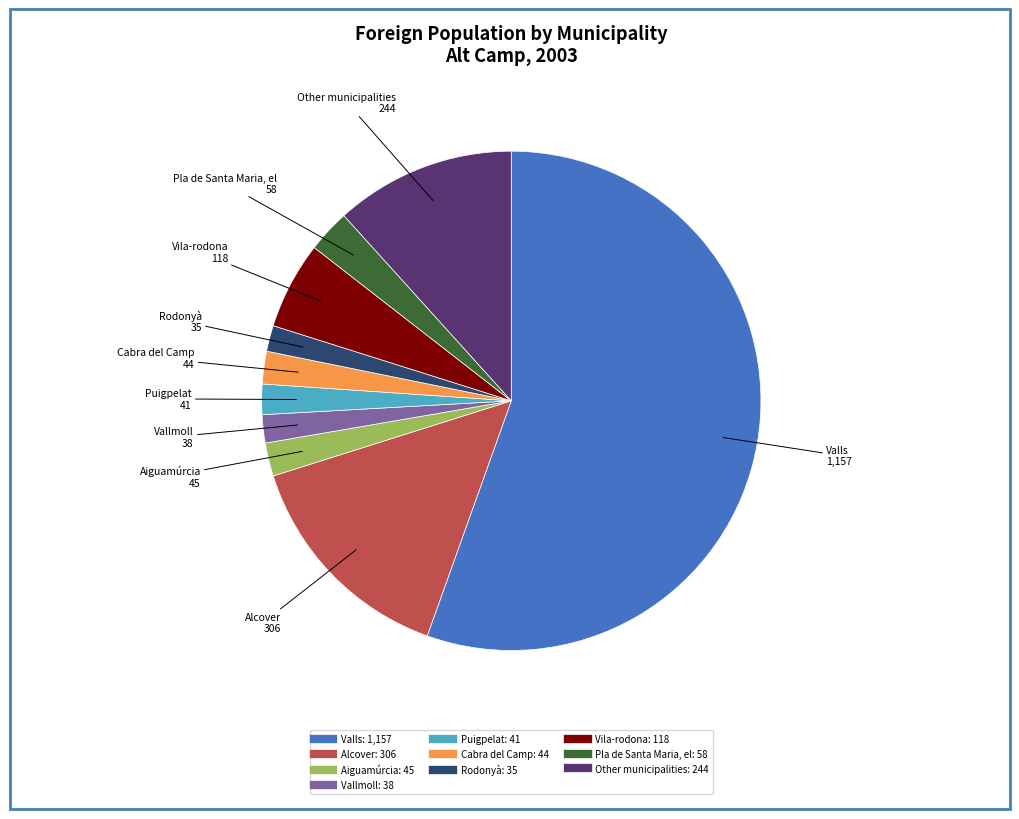

Which category has the biggest portion of the pie?

Valls